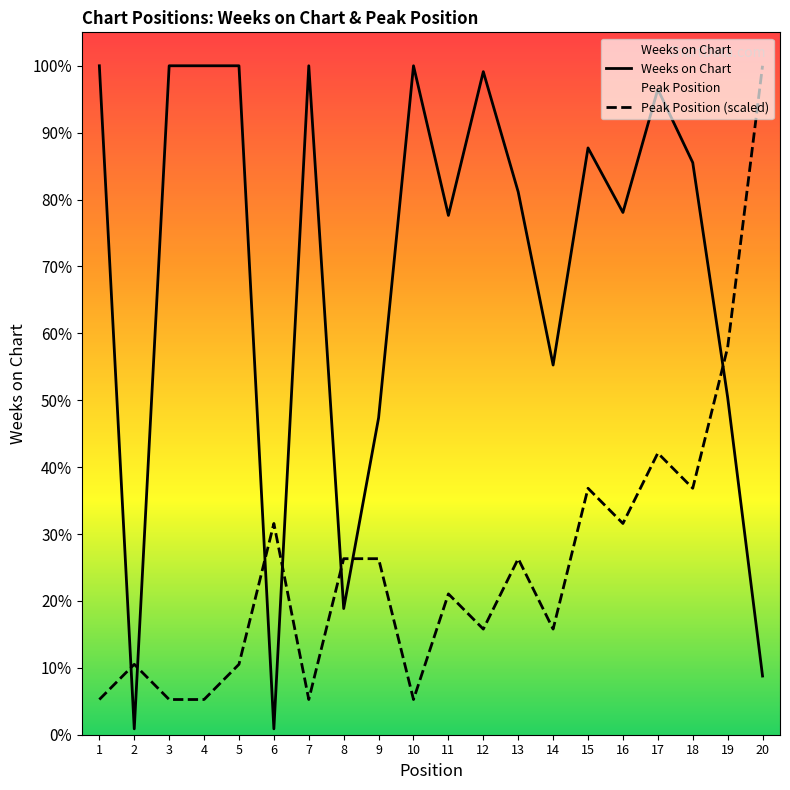

How many values in the Peak Position (scaled) series exceed 60?

7